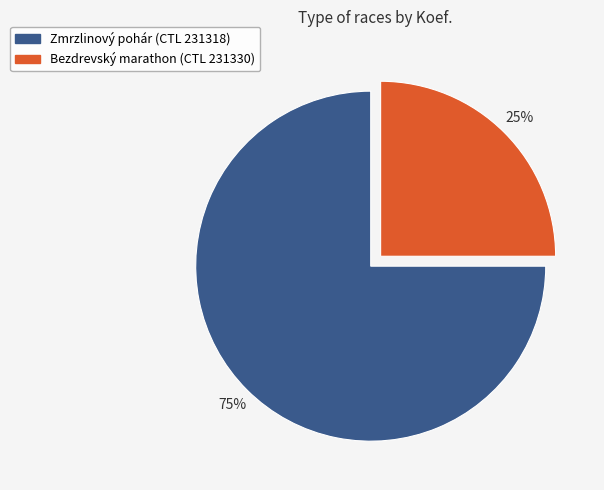

To the nearest percent, what is the average slice percentage?

50%